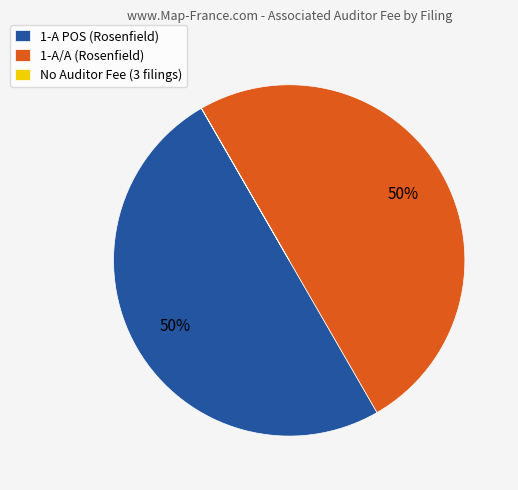

To the nearest percent, what is the difference between the largest and smallest slice percentages?

50%